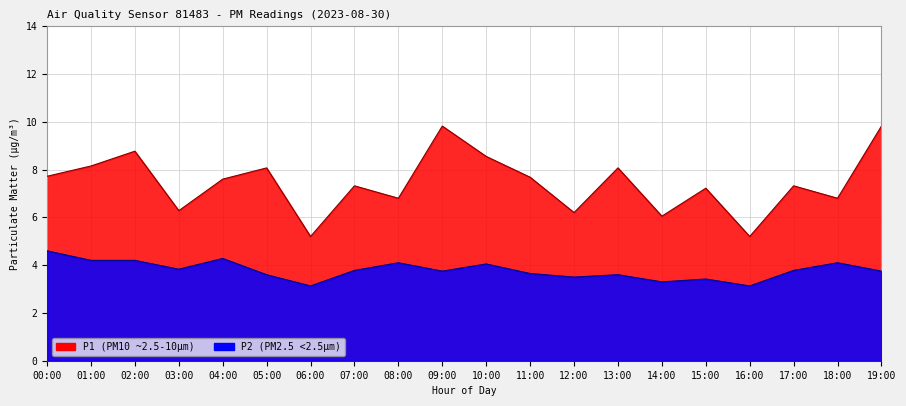

What is the difference between the P2 values at 15:00 and 09:00?

0.3